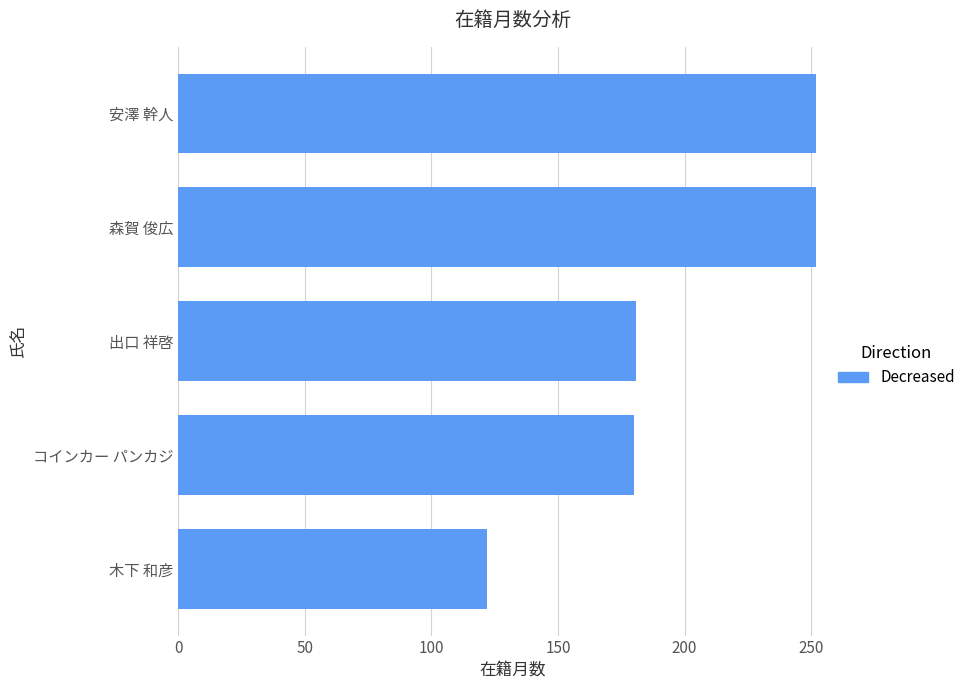

What is the minimum value shown in the chart?

122